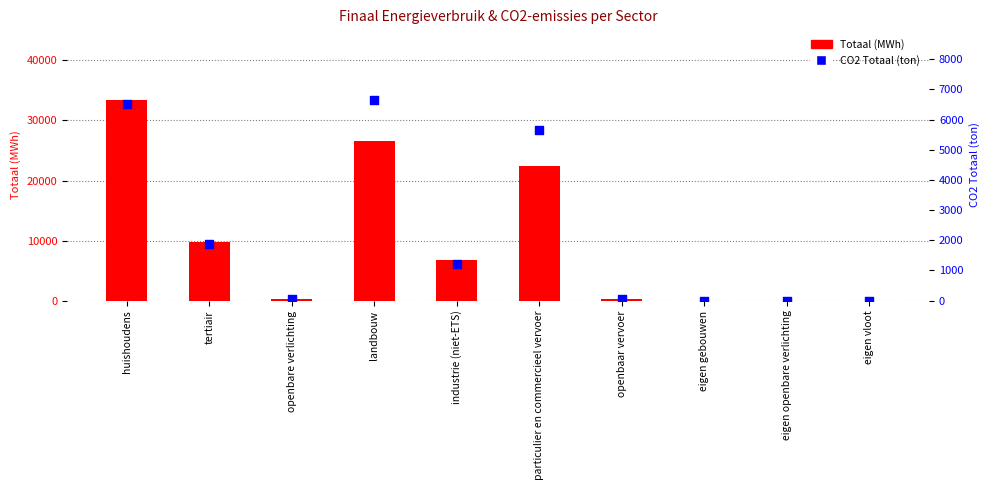

At how many categories does at least one series exceed 22522?

2